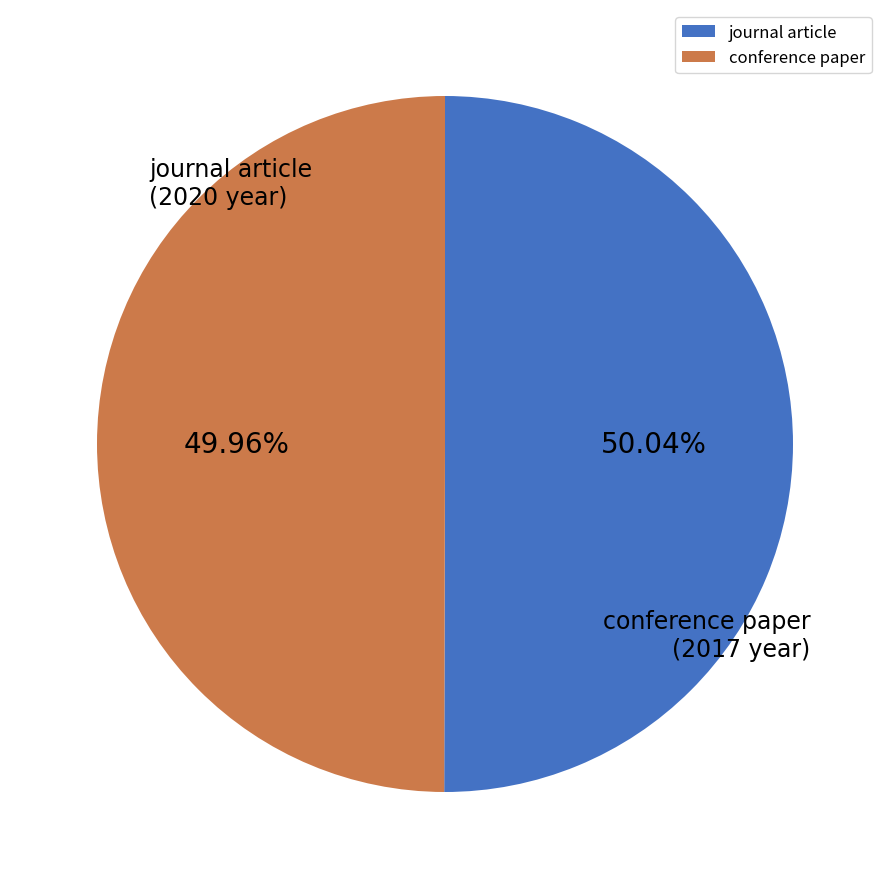

Combined, do conference paper and journal article account for over 50%?

Yes